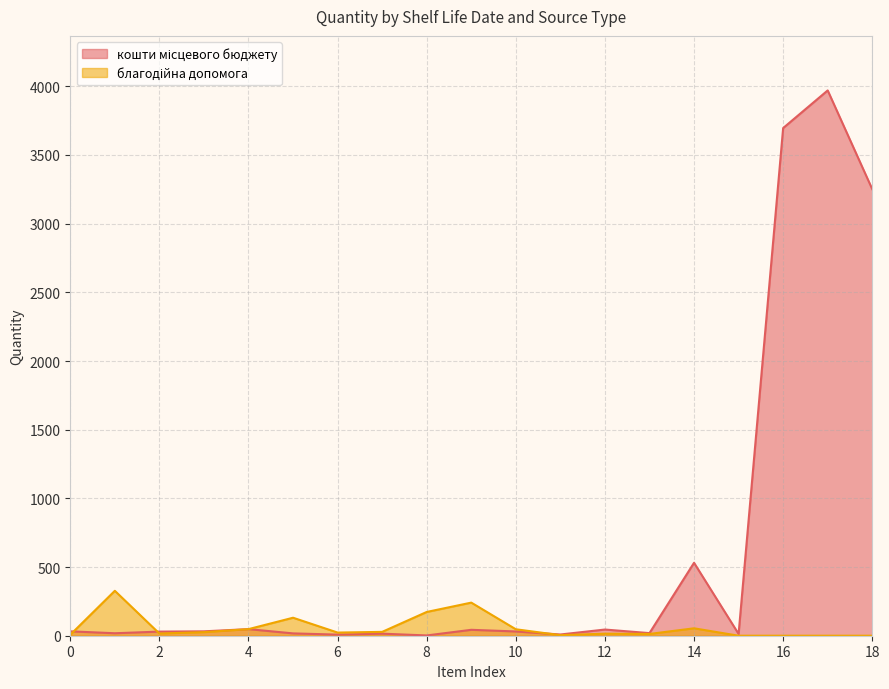

What is the difference between the second highest and second lowest values?

3688